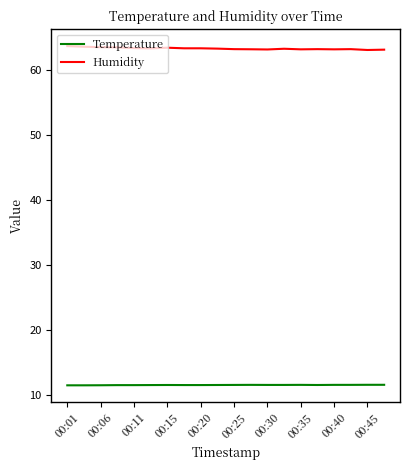

True or false: Humidity and Temperature cross at least once.

False